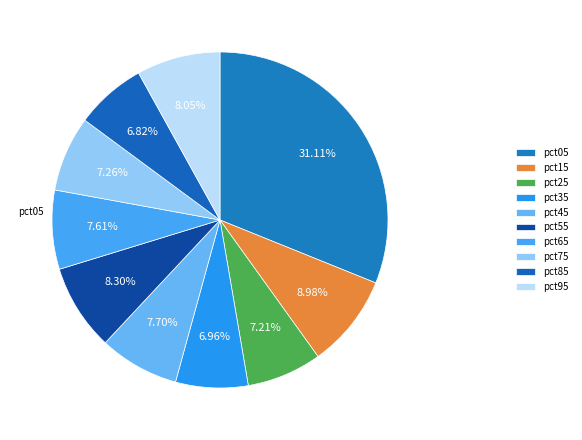

What is the total percentage of pct25 and pct35?

14.2%